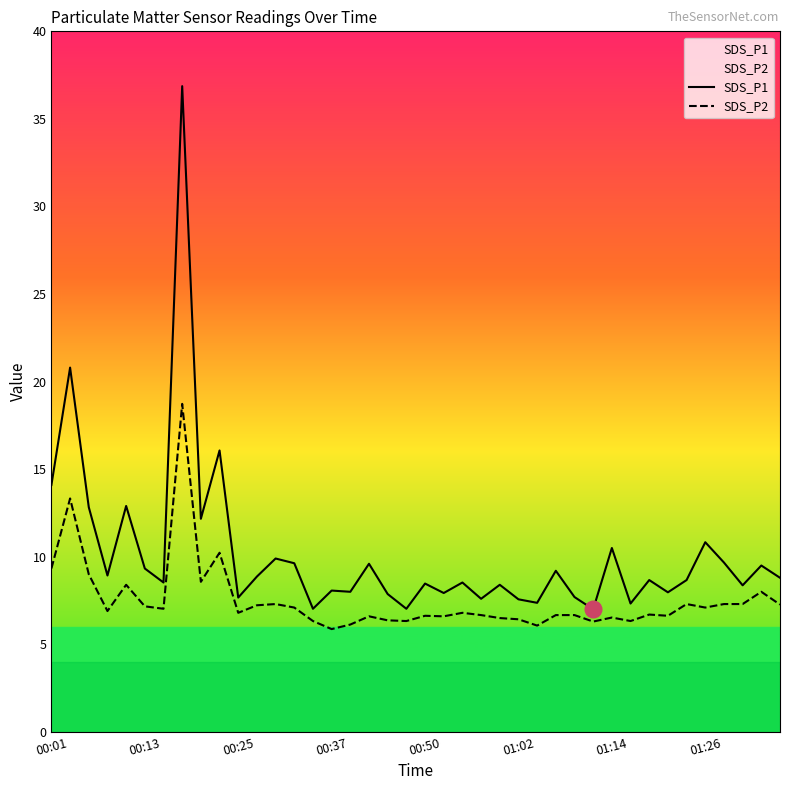

True or false: SDS_P2 and SDS_P1 intersect in this chart.

False